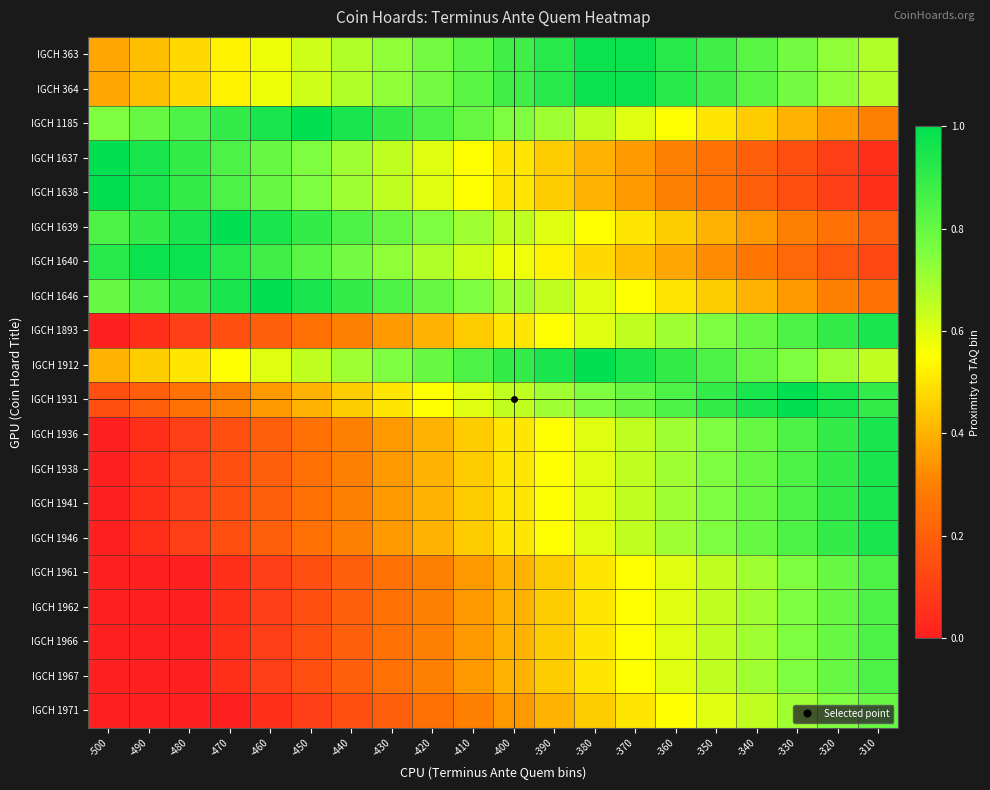

How many data points does each series have?

20